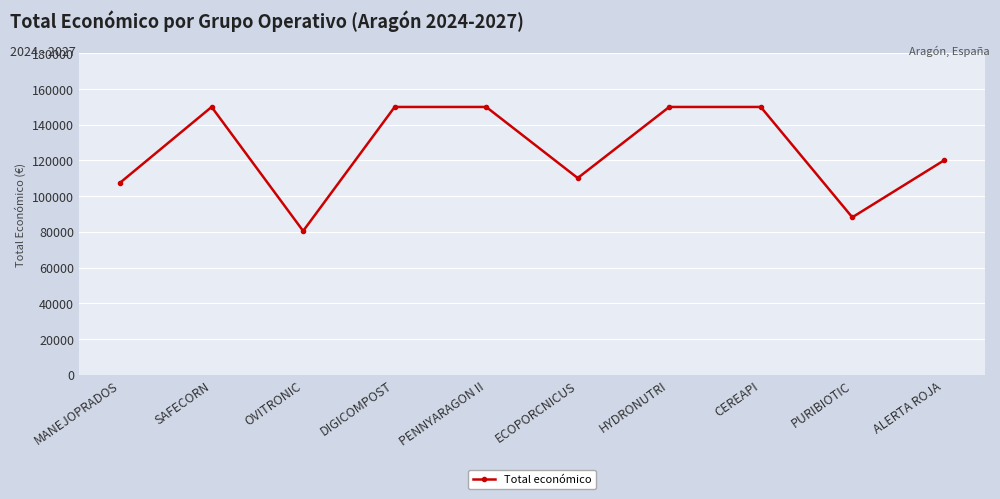

What is the difference between the second highest and minimum values?

69502